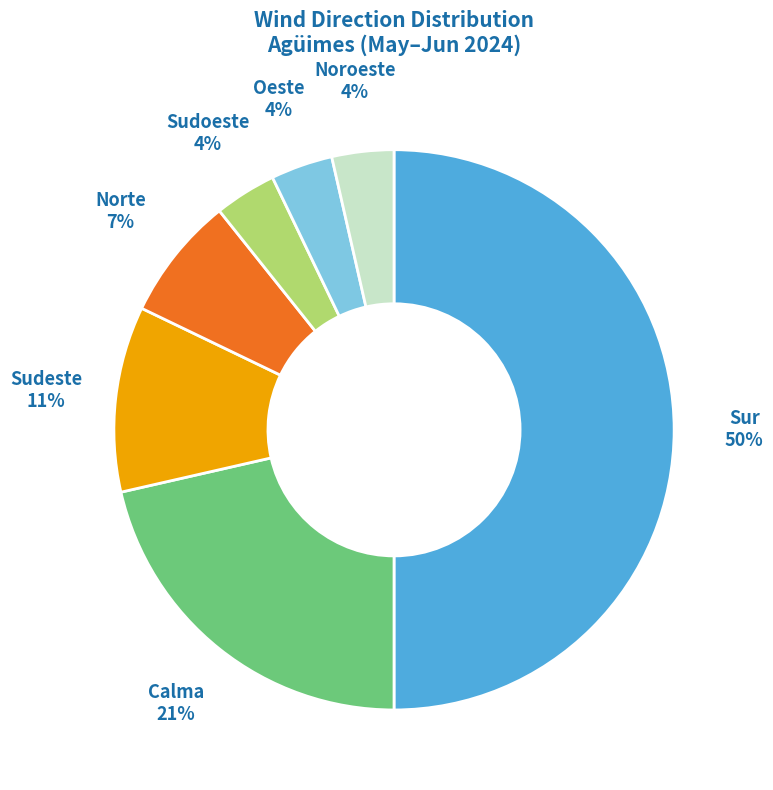

To the nearest percent, what is the difference between the largest and smallest slice percentages?

46%